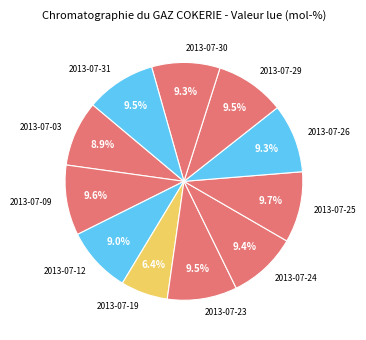

Does 2013-07-03 account for over 50% of the chart?

No